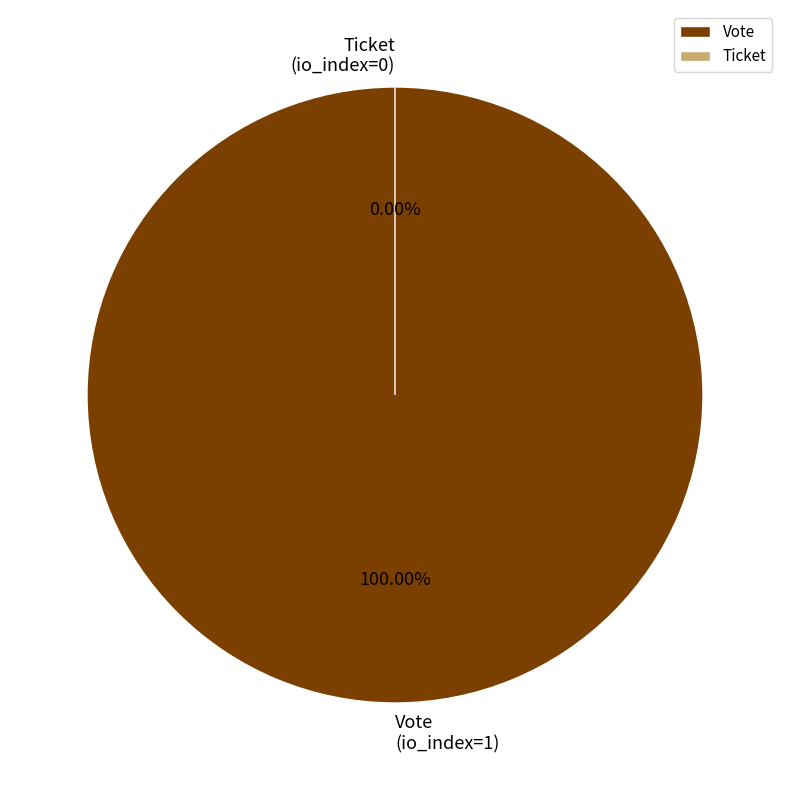

Between Vote and Ticket, which is larger?

Vote